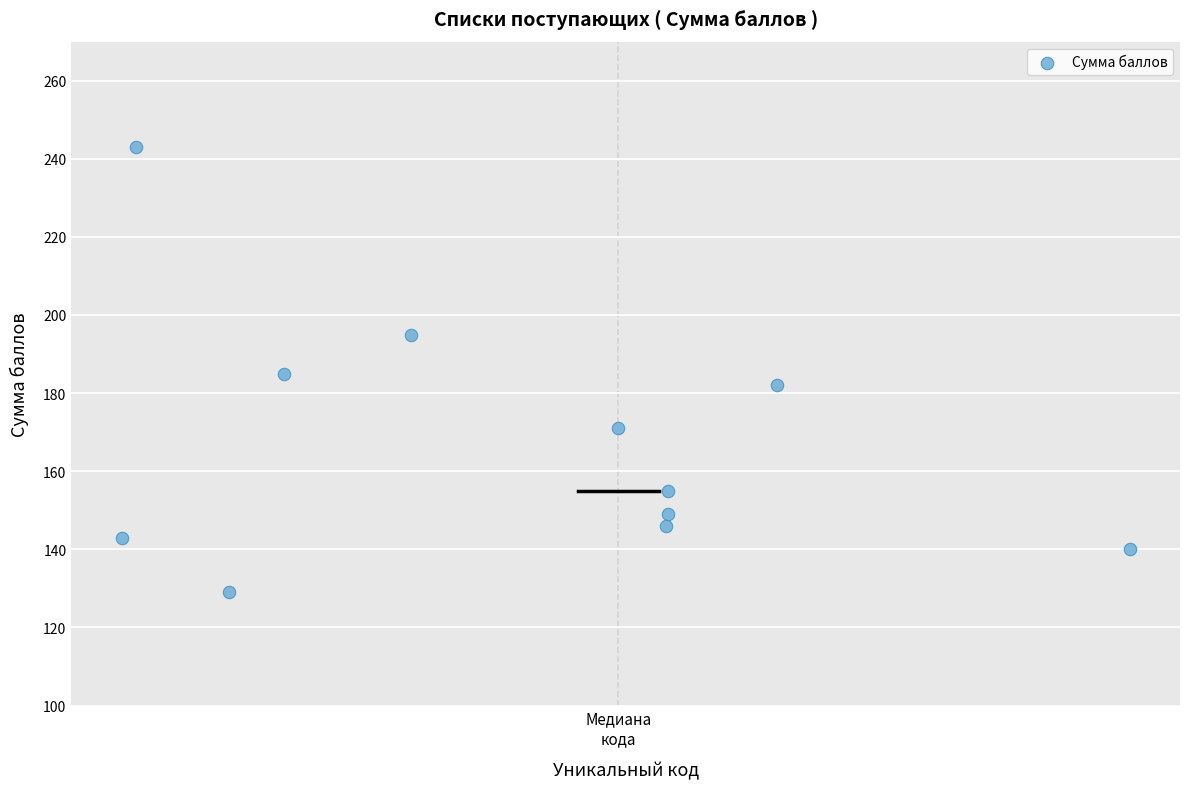

What is the range of Y values (max minus min)?

114